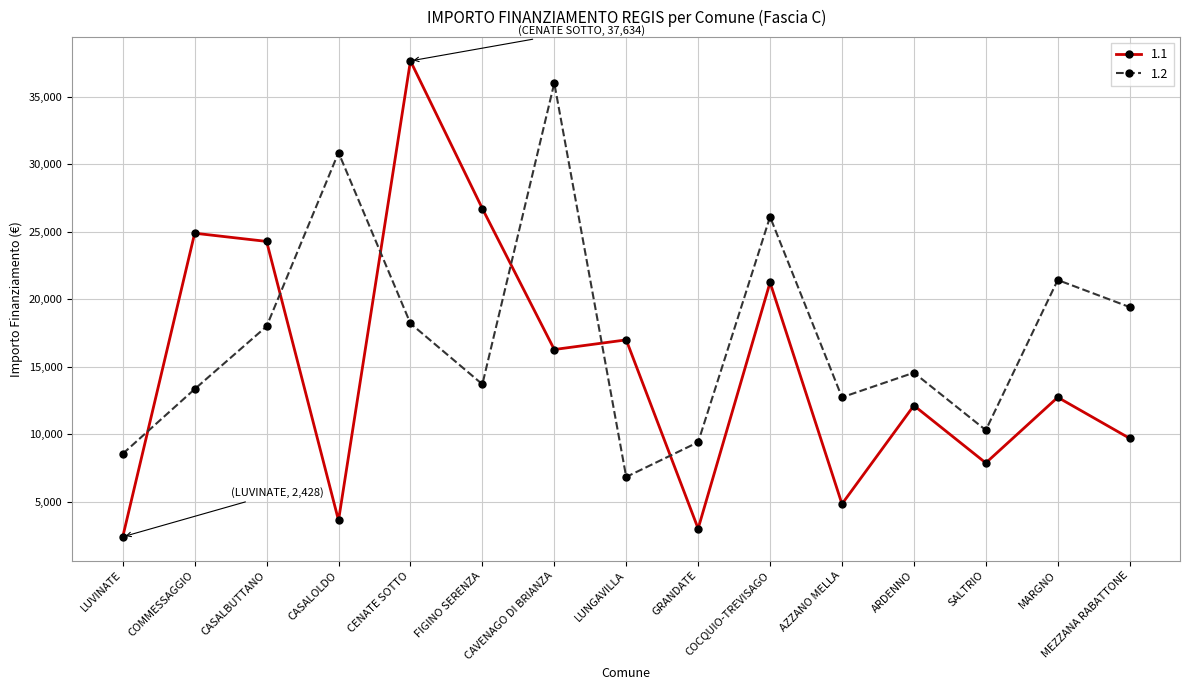

Where do 1.2 and 1.1 first cross each other?

LUVINATE and COMMESSAGGIO